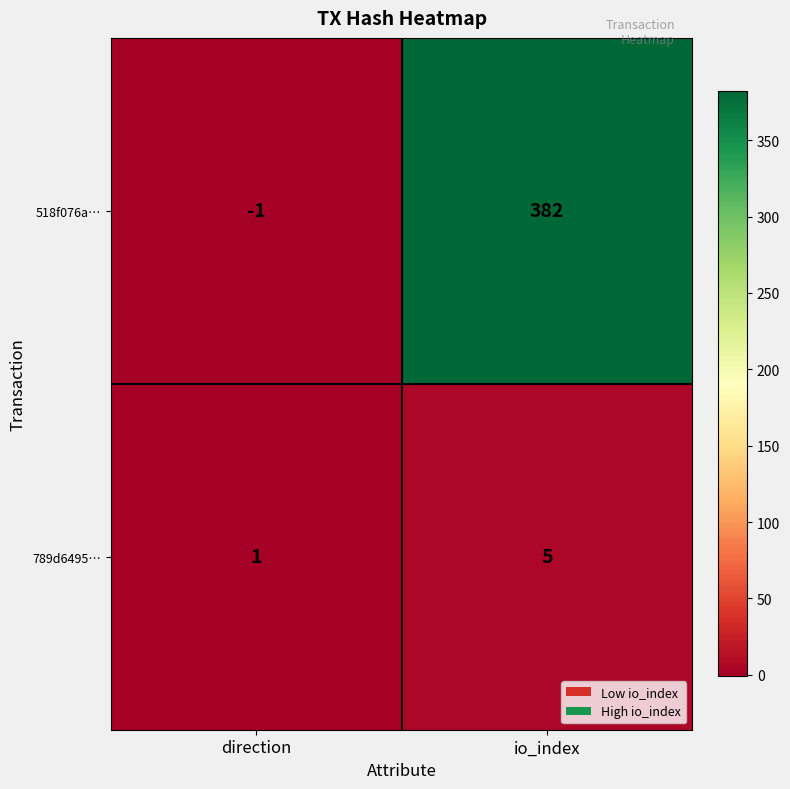

The value of 789d6495… at direction is 2. True or false?

False